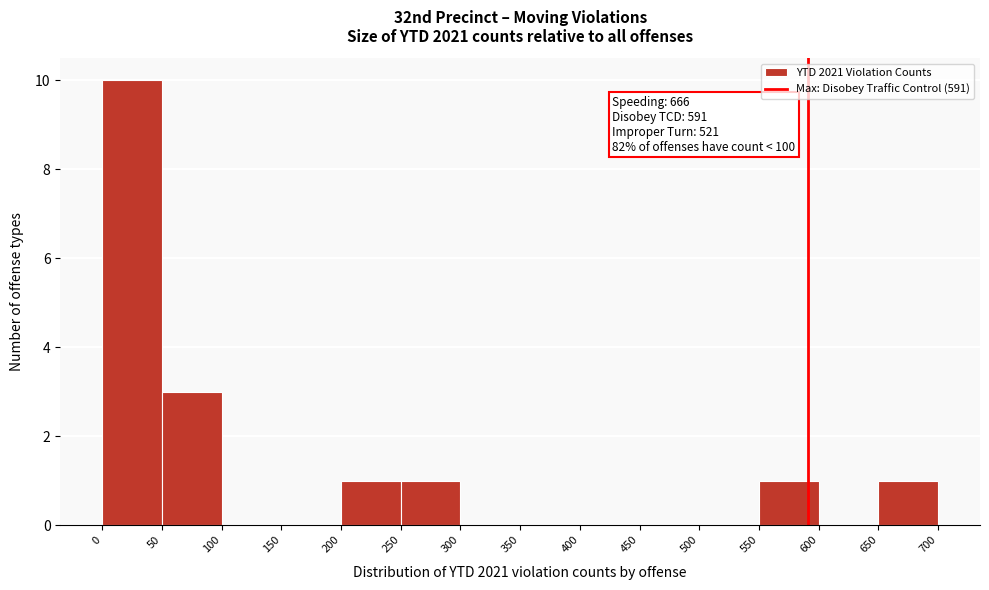

Over which range of the x-axis is the bar tallest?

0 to 50